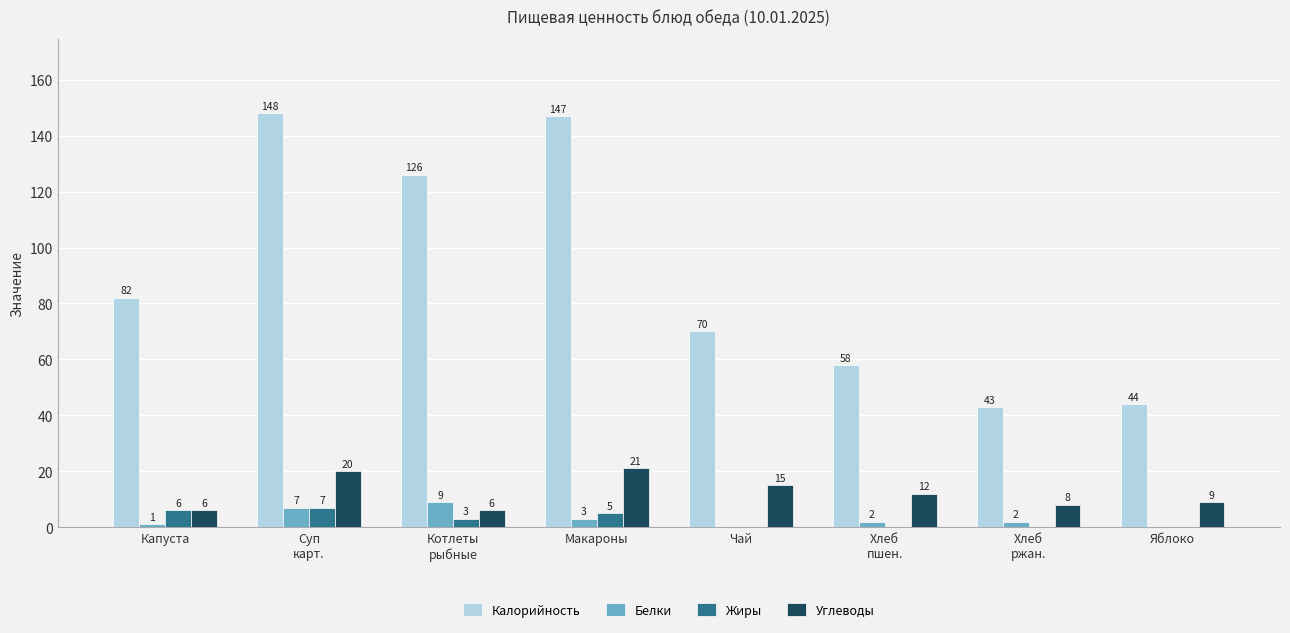

What is the total value across all series at Чай?

85